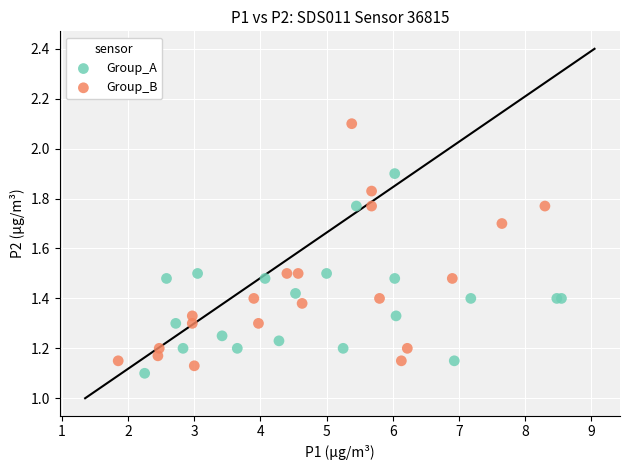

Which series reaches the minimum Y coordinate?

Group_A